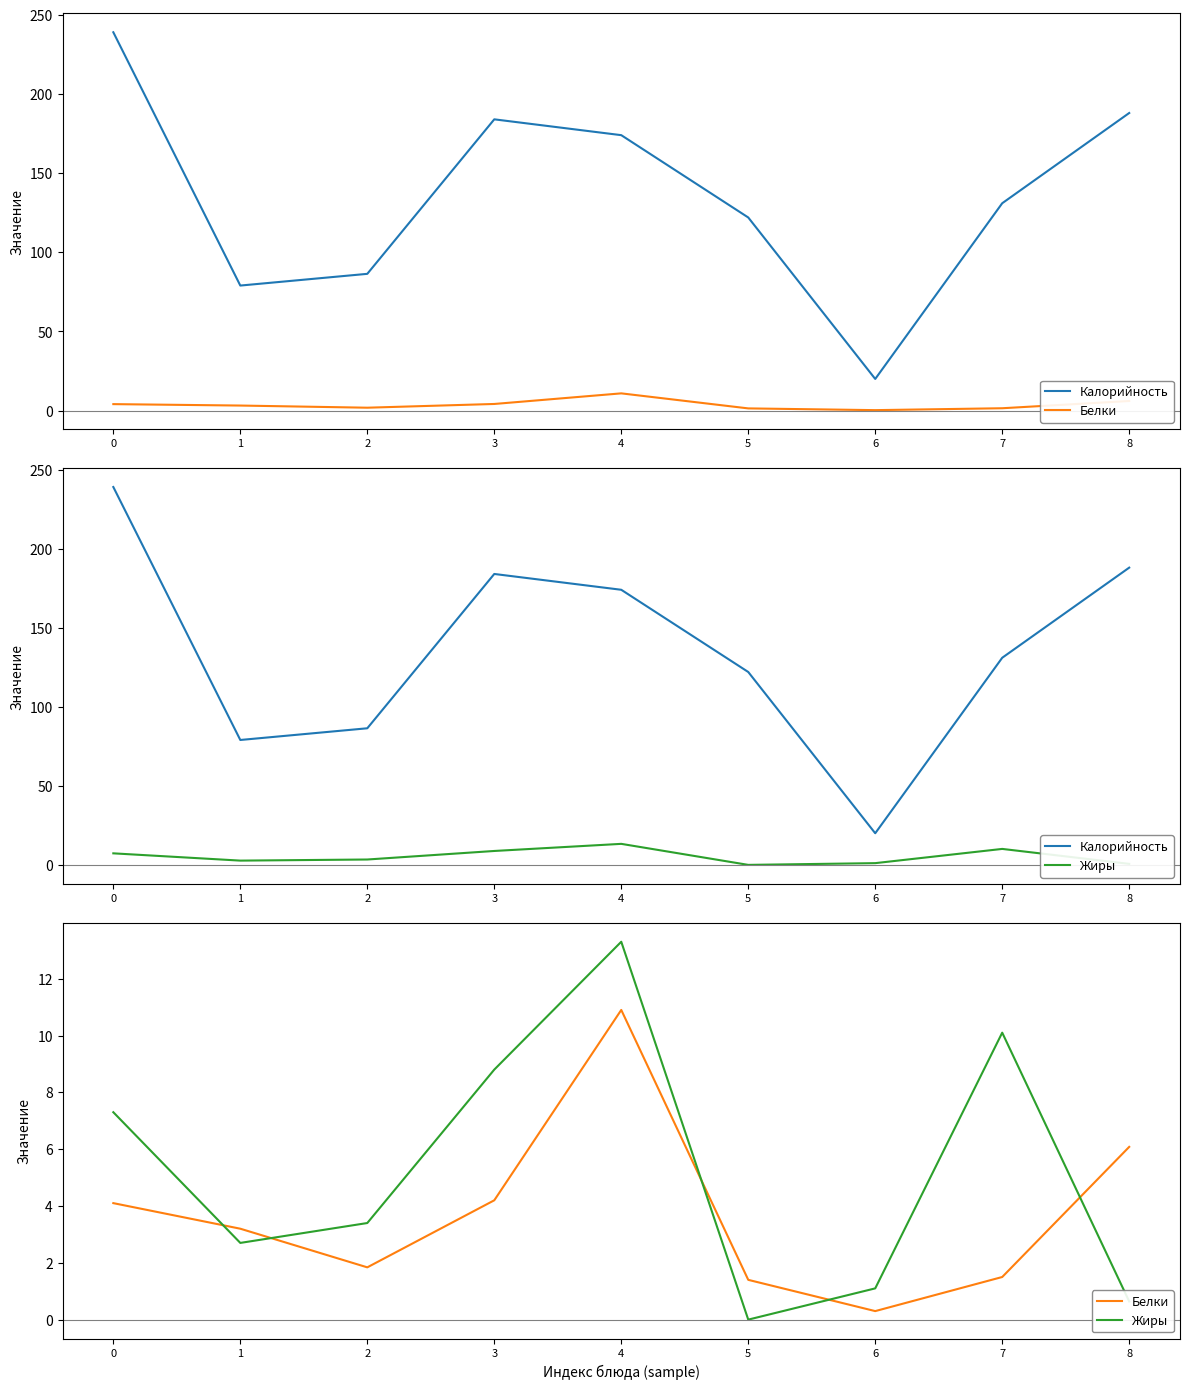

Does the chart have visible grid lines?

No